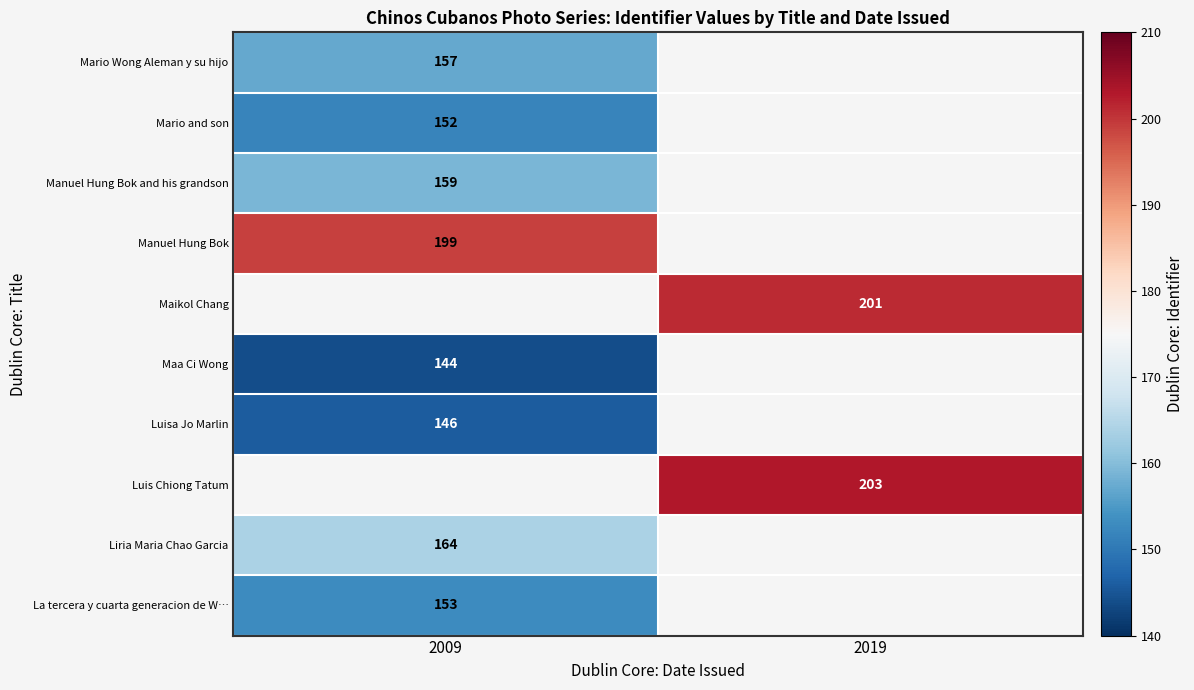

The Manuel Hung Bok and his grandson series shows 159 at 2009. True or false?

True